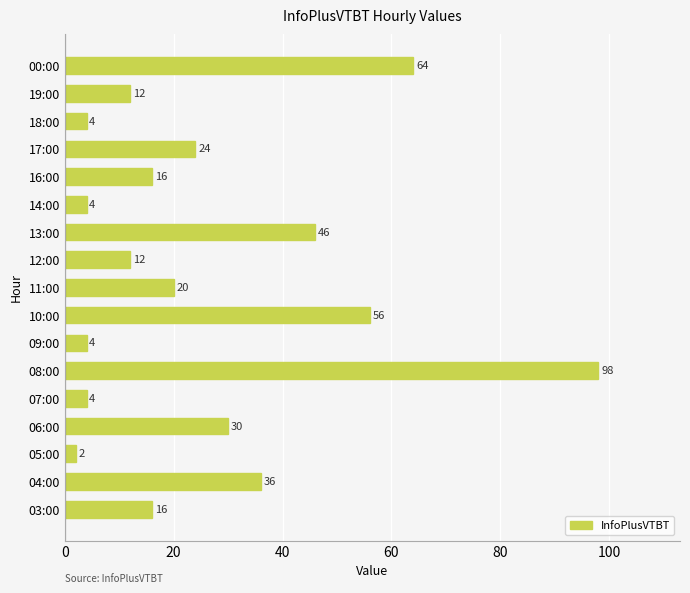

The chart shows a value of 10 at 11:00. True or false?

False